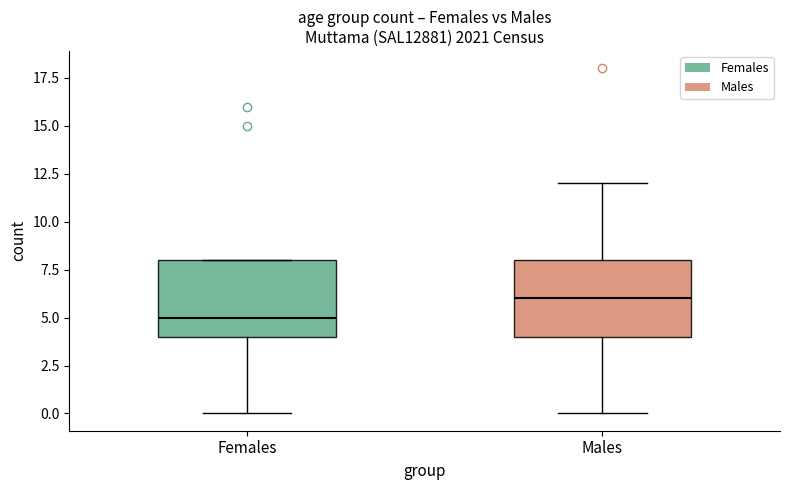

Where does the median line of the box for Males sit on the y-axis? The values are not printed on the chart, so give them approximately, as read against the axis.

6